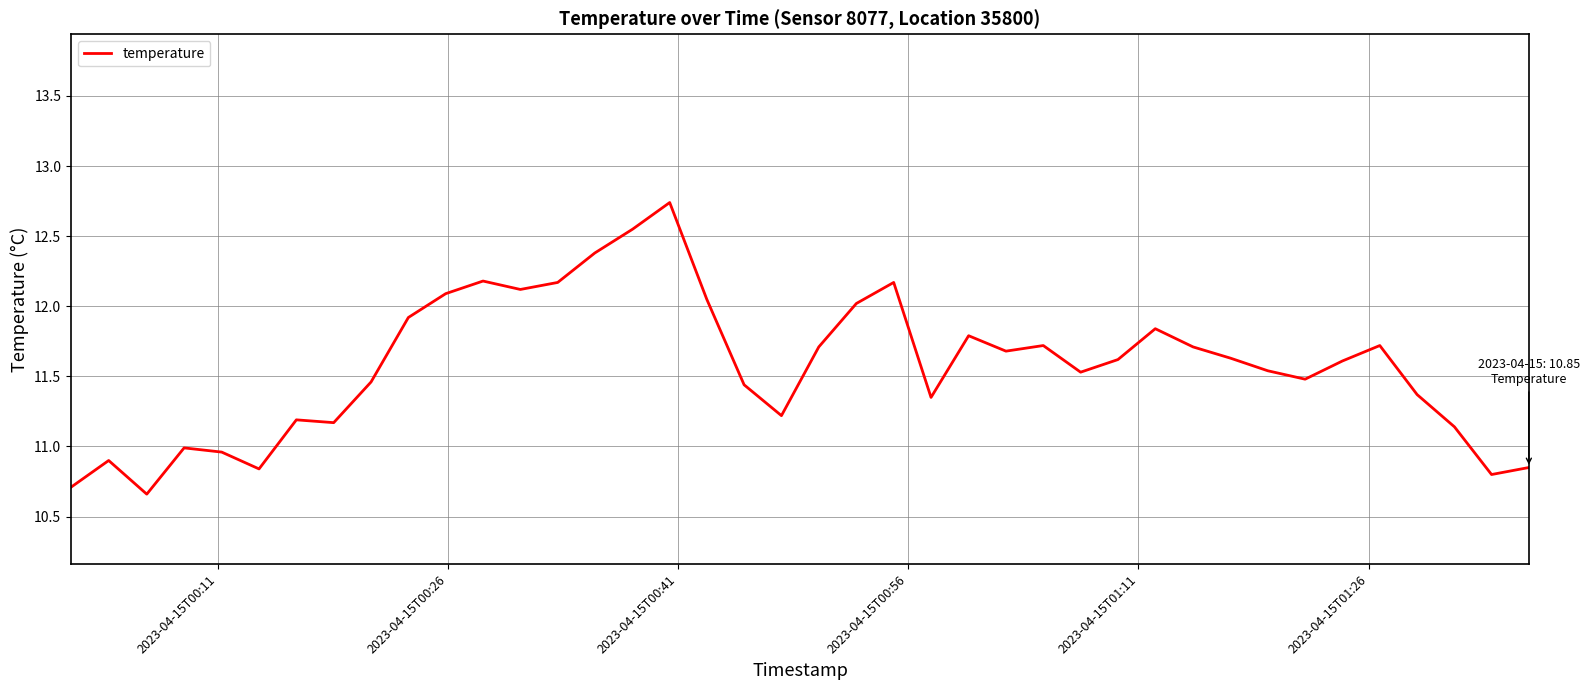

What is the difference between the maximum and minimum values?

2.1